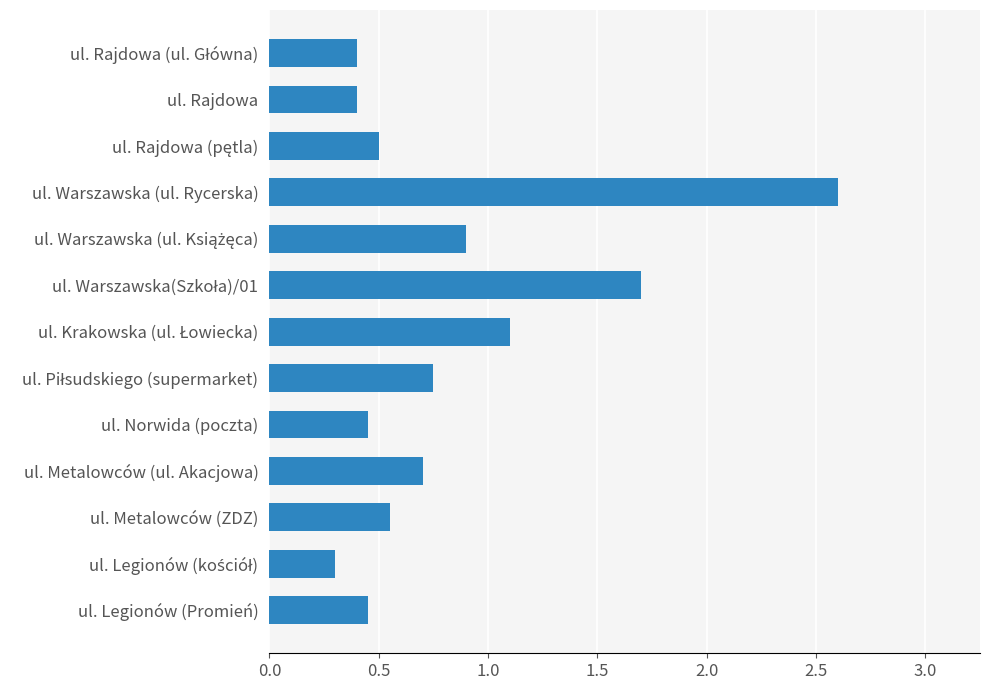

What is the smallest value displayed?

0.3